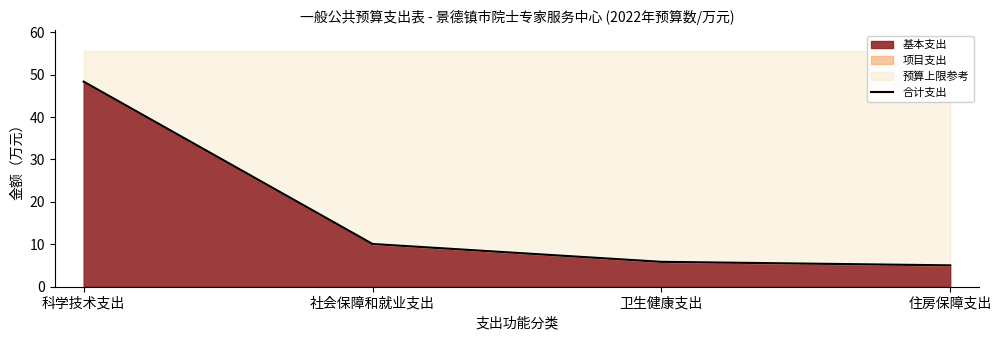

How many categories are shown in the chart?

4